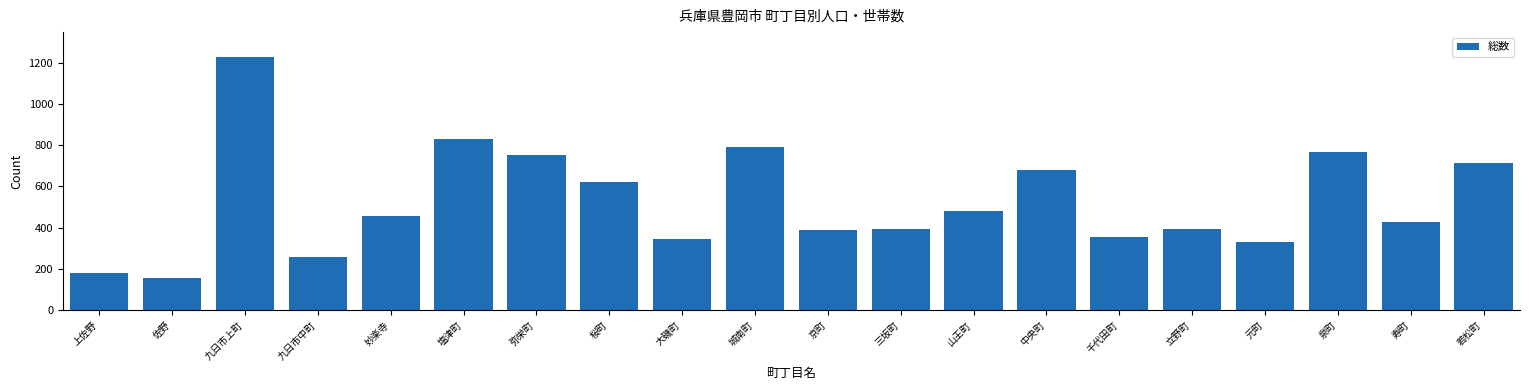

Where does the data first go above 455?

九日市上町